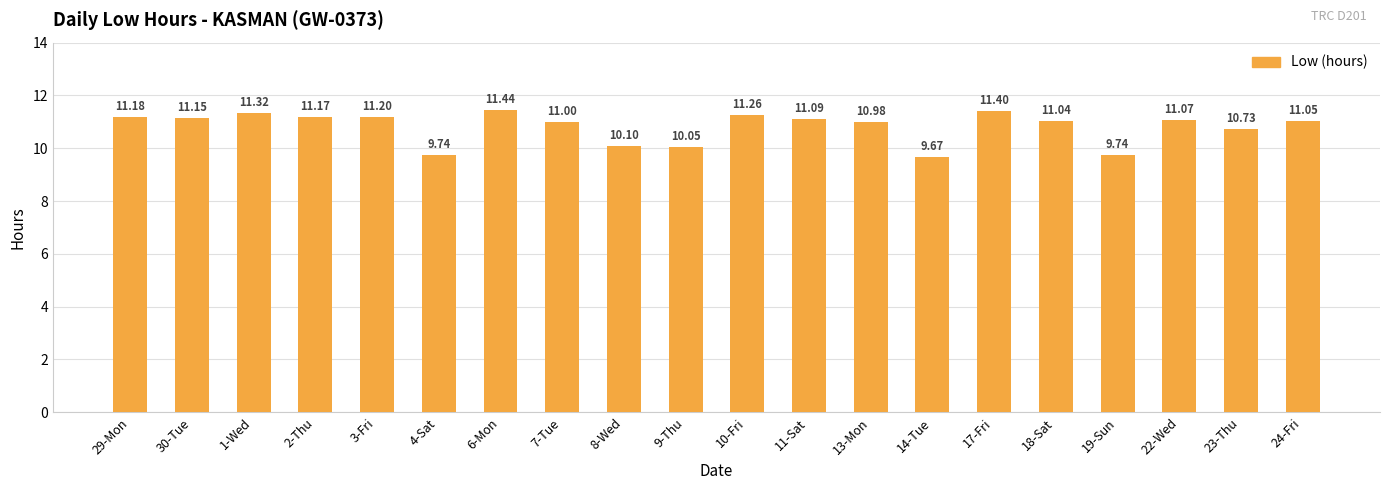

What value does the data have at 3-Fri?

11.2